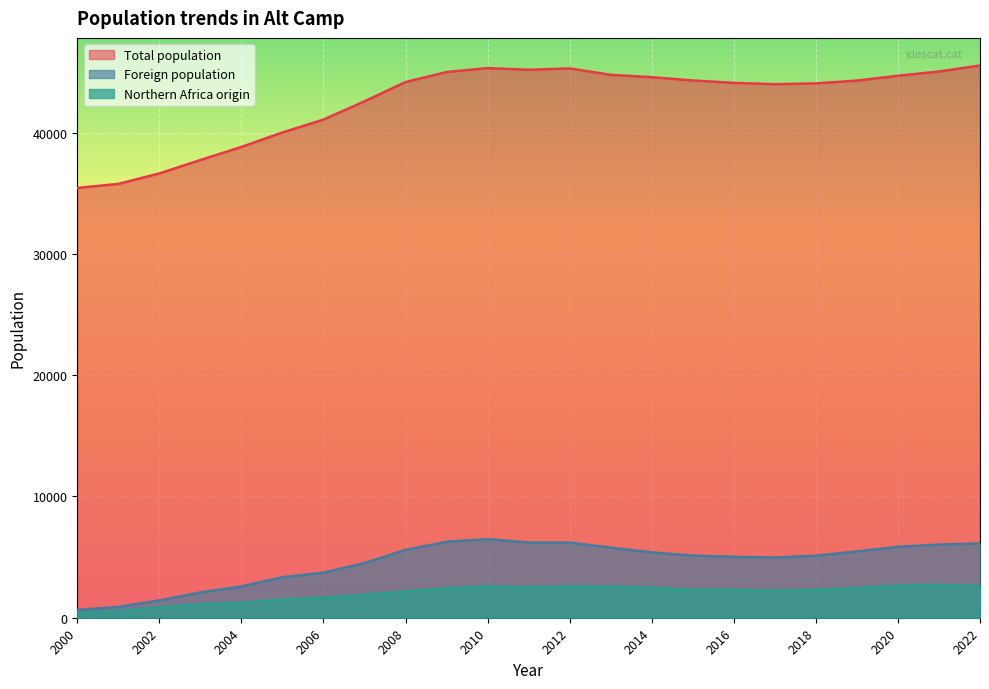

In Total population, how many points are lower than both neighbors (excluding endpoints)?

2